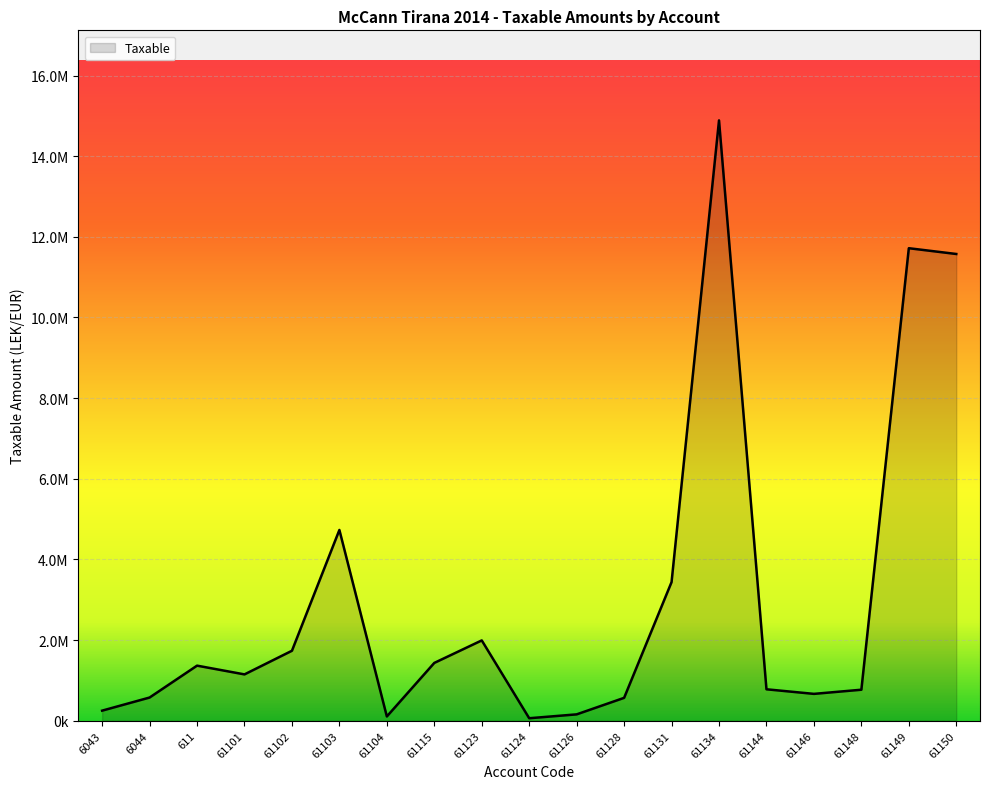

What is the difference between the second highest and second lowest values?

11611976.6